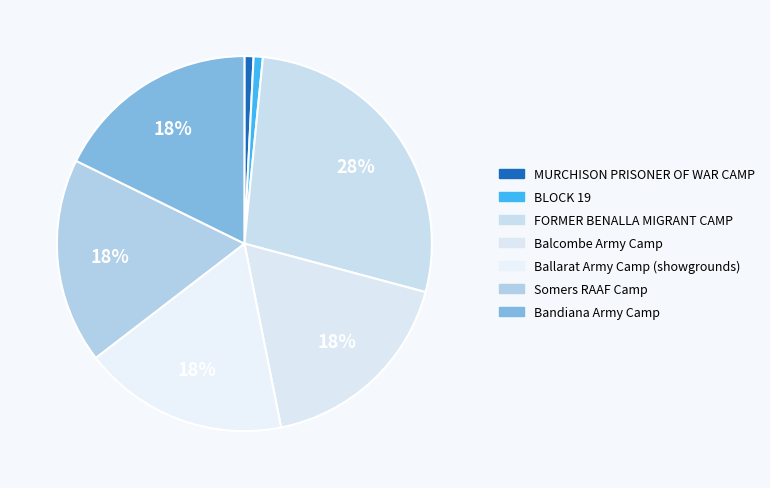

How many slices are in this pie chart?

7